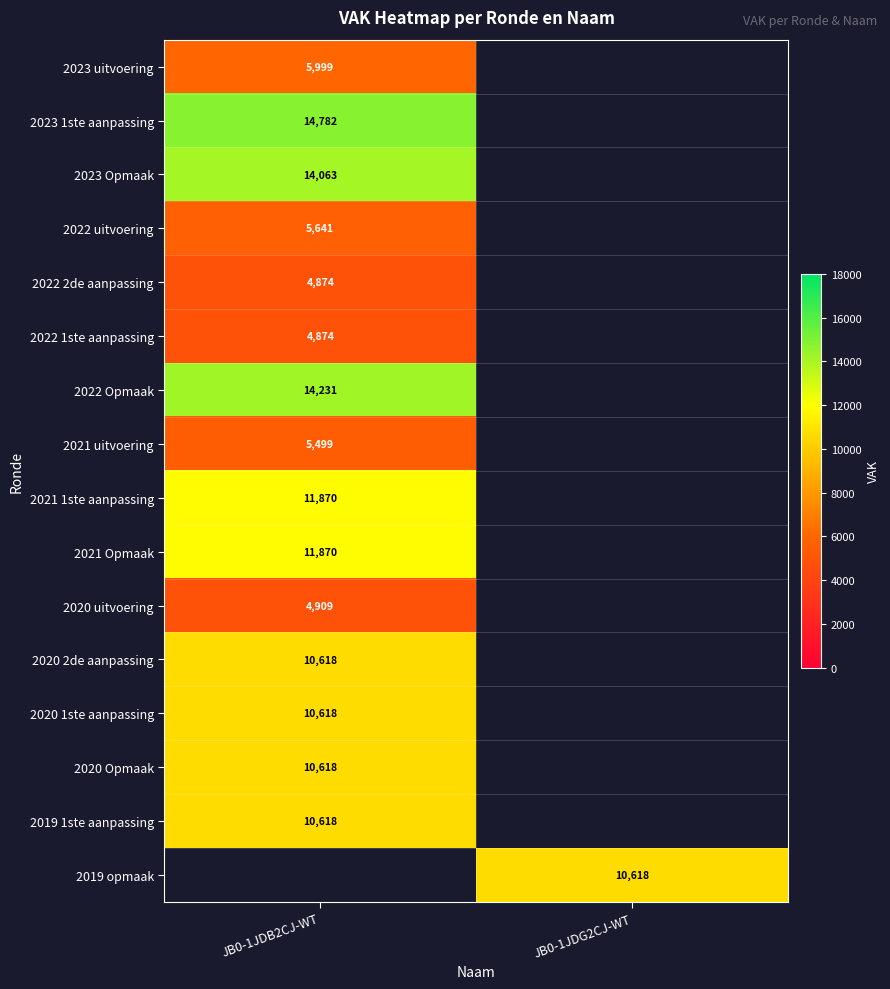

The value of 2020 1ste aanpassing at JB0-1JDB2CJ-WT is 10618. True or false?

True